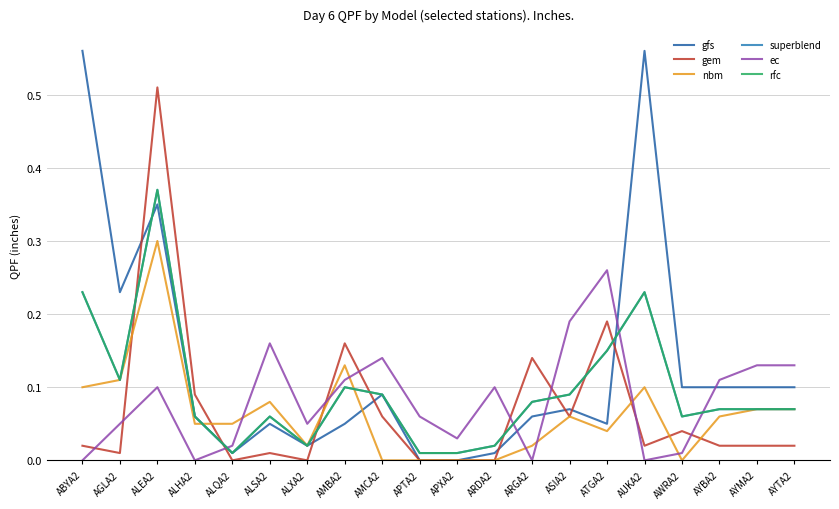

After their last crossing, which series has the higher values: gem or rfc?

rfc